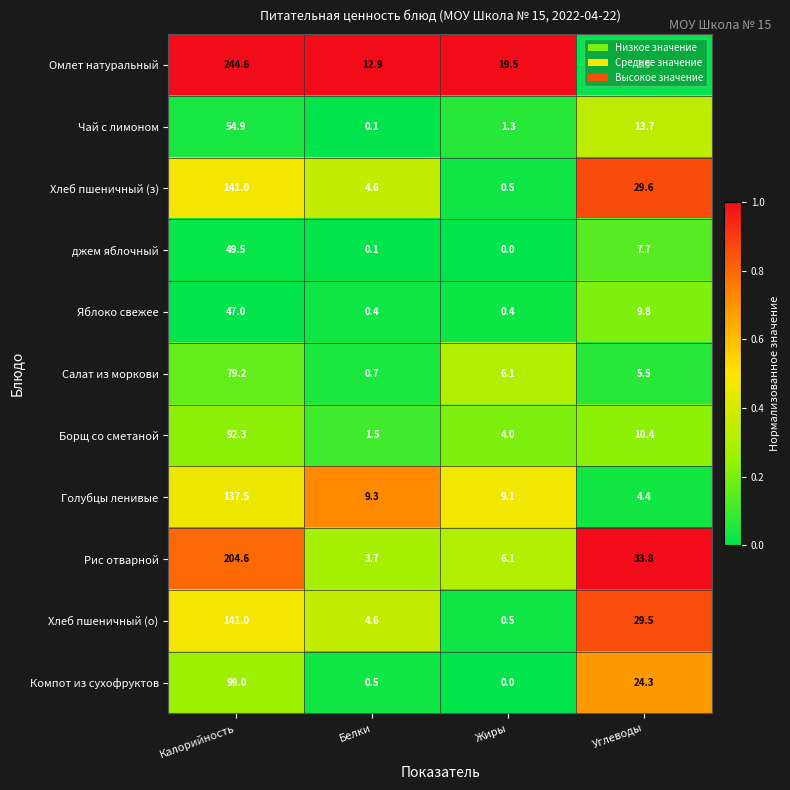

What is the difference between the maximum and minimum values in the Компот из сухофруктов series?

99.0